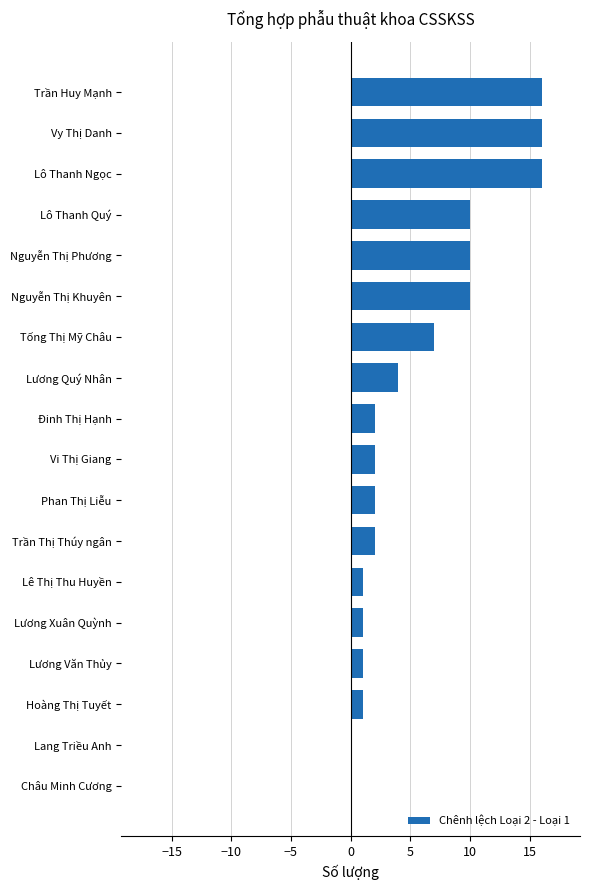

At which label is the value closest to 8?

Tống Thị Mỹ Châu